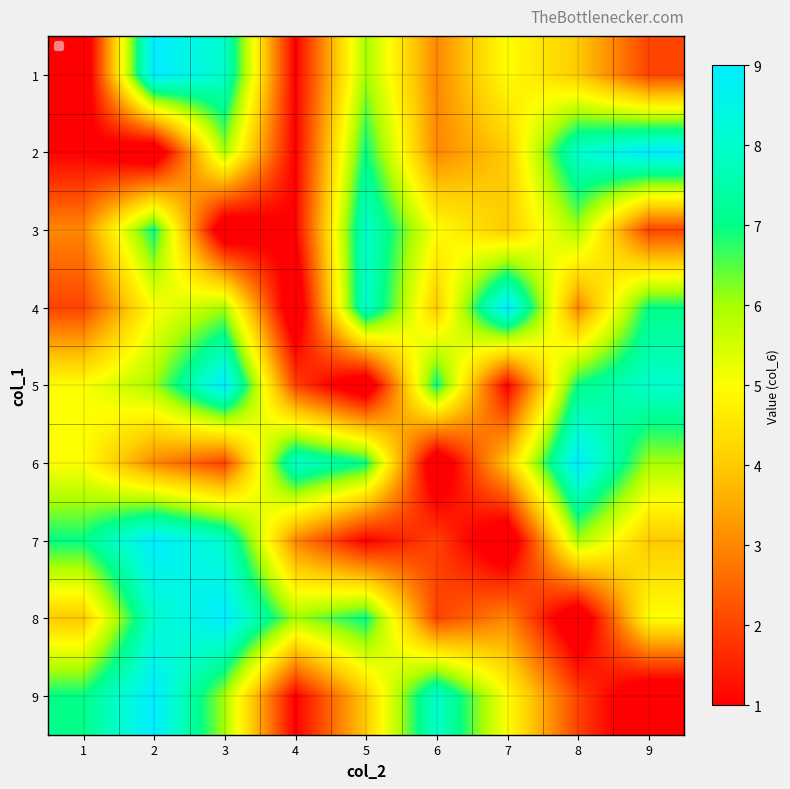

What is the total value across all series at 9?

43